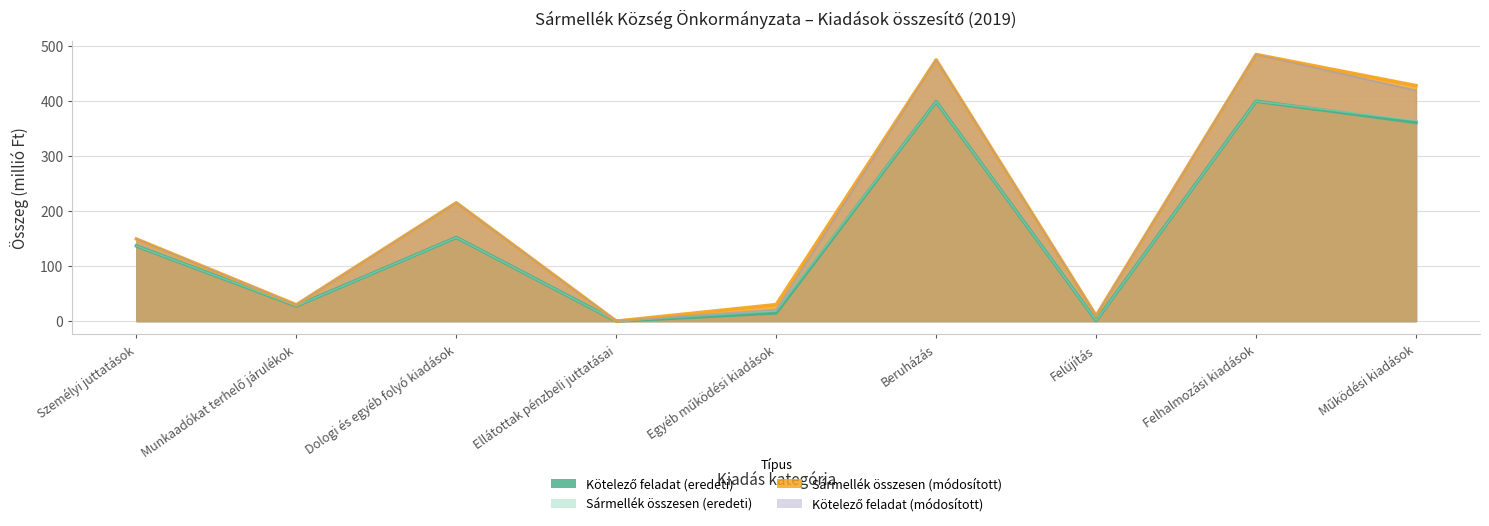

At Ellátottak pénzbeli juttatásai, list the series in order from largest to smallest.

Kötelező feladat (eredeti), Sármellék összesen (eredeti), Sármellék összesen (módosított), Kötelező feladat (módosított)